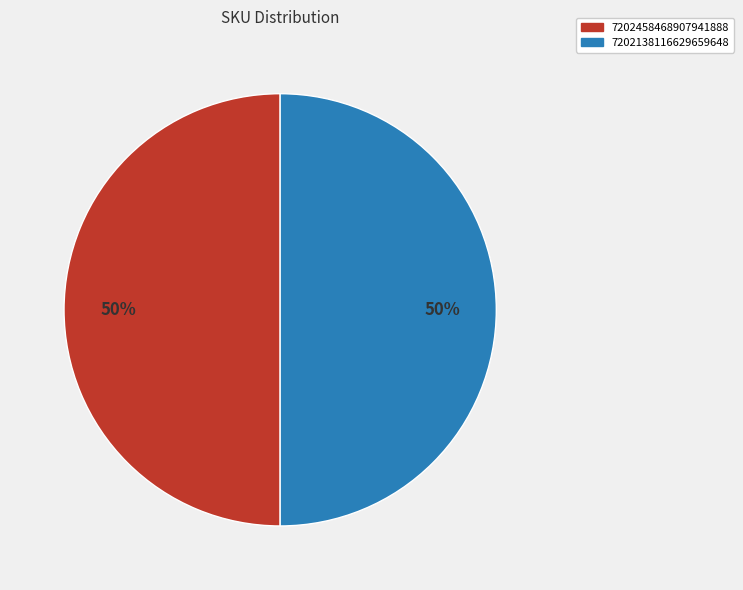

What is the ratio of the value at 7202138116629659648 to the value at 7202458468907941888?

1.0